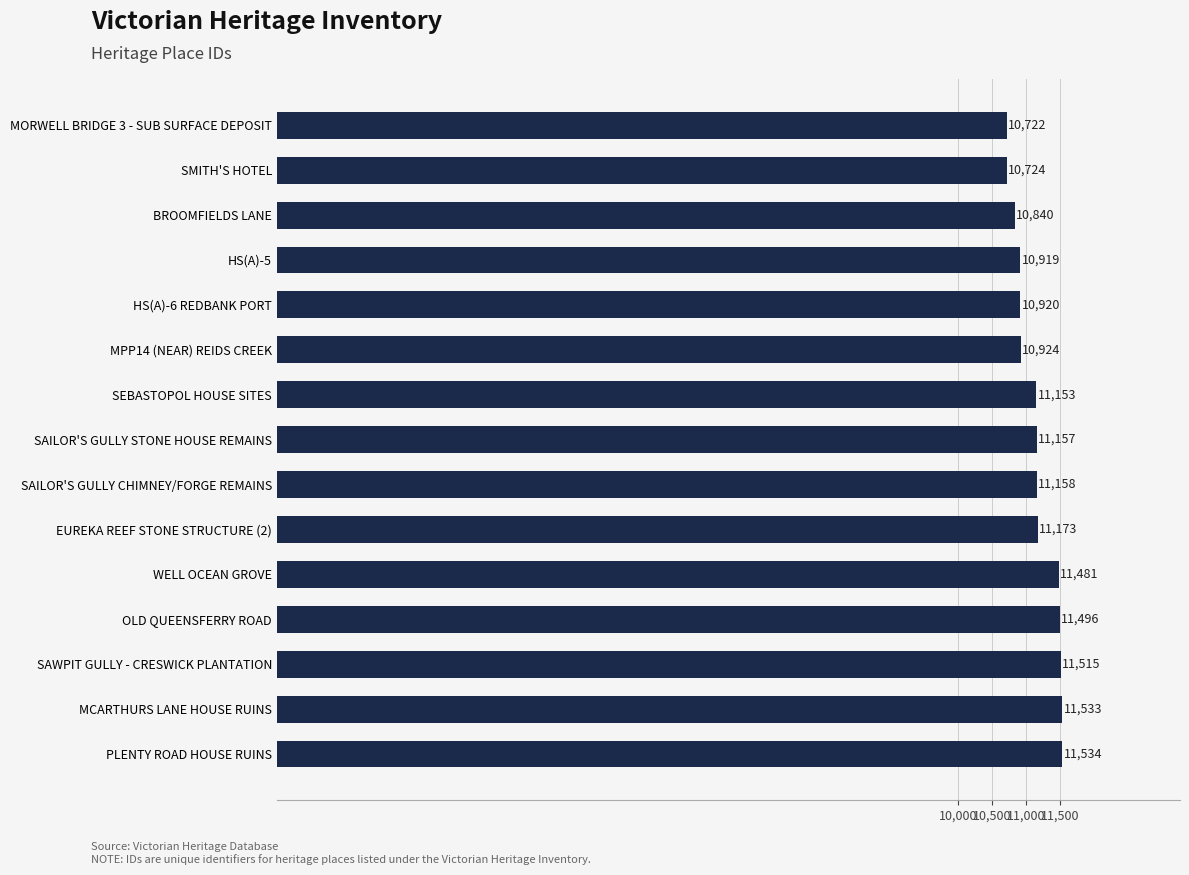

The chart shows a value of 10840 at BROOMFIELDS LANE. True or false?

True